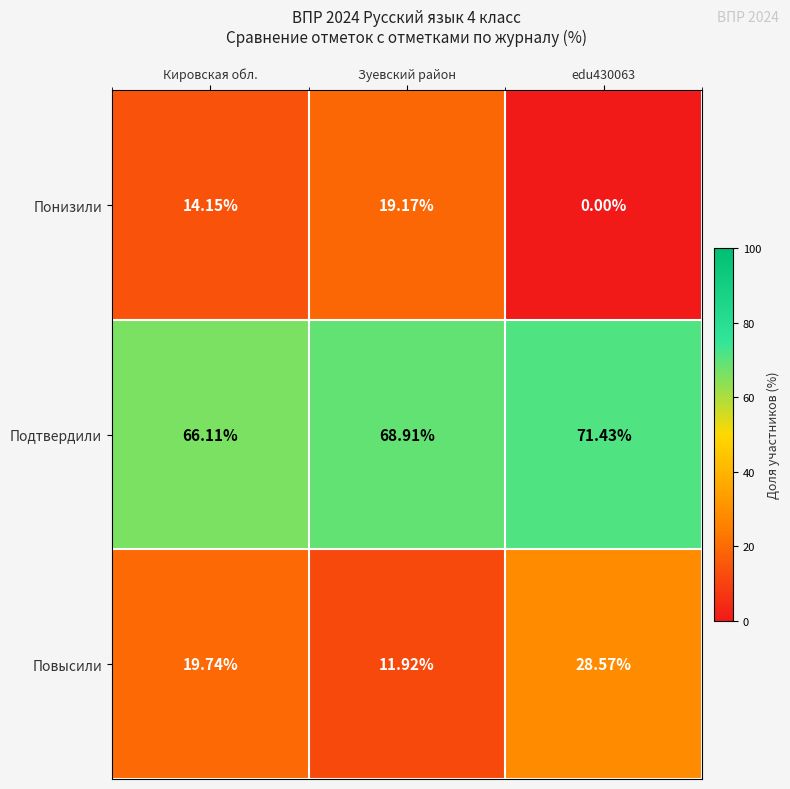

How many categories are shown in the chart?

3